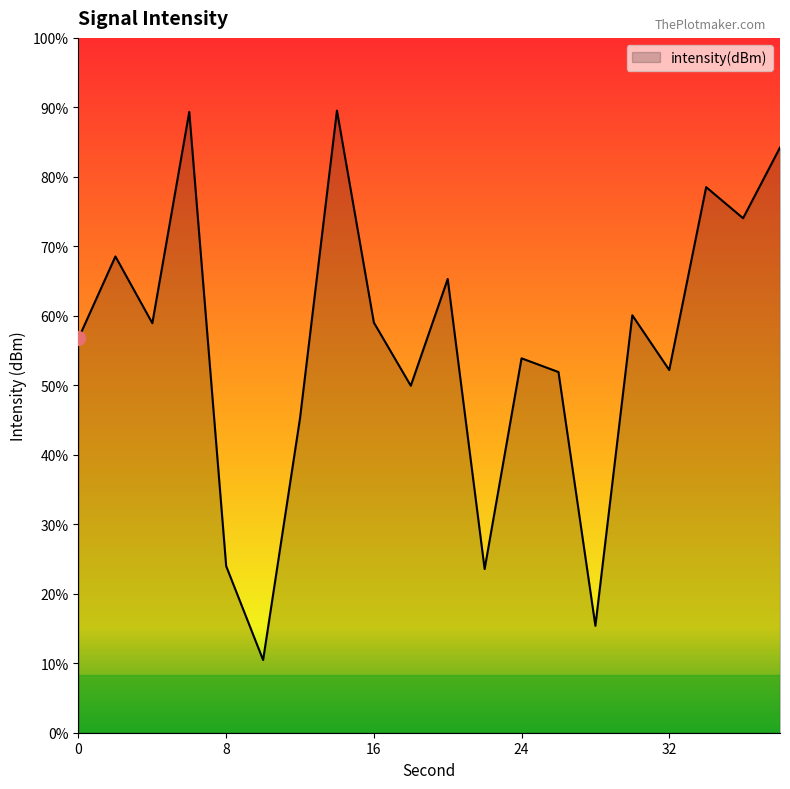

Which has a higher value, 32 or 28?

32